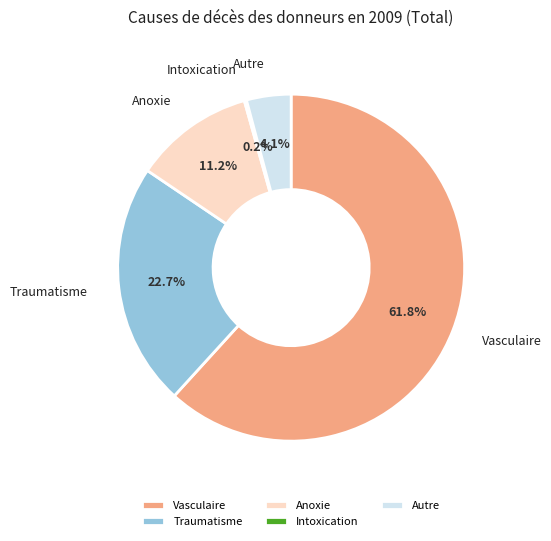

What portion of the pie excludes Autre?

95.9%